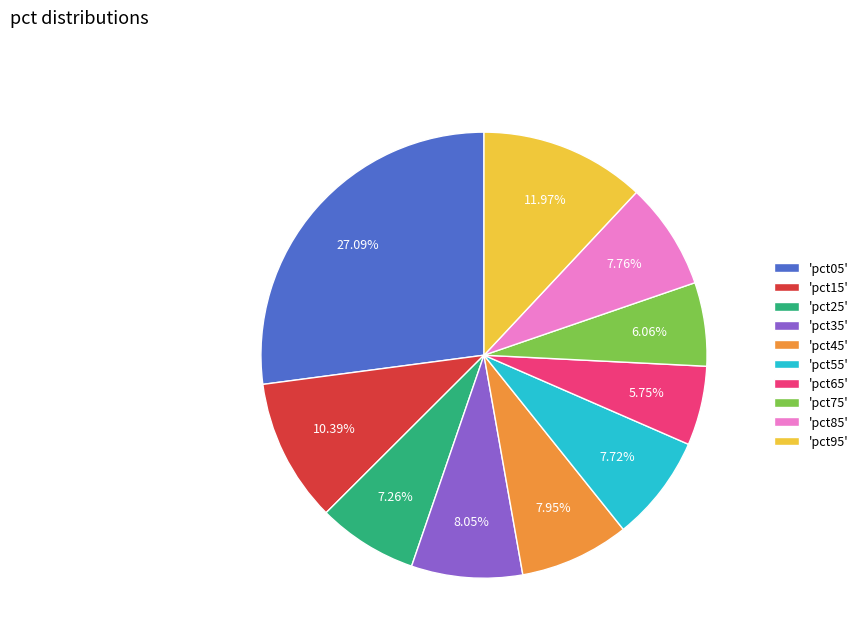

Do 'pct15' and 'pct95' together represent more than half of the pie?

No